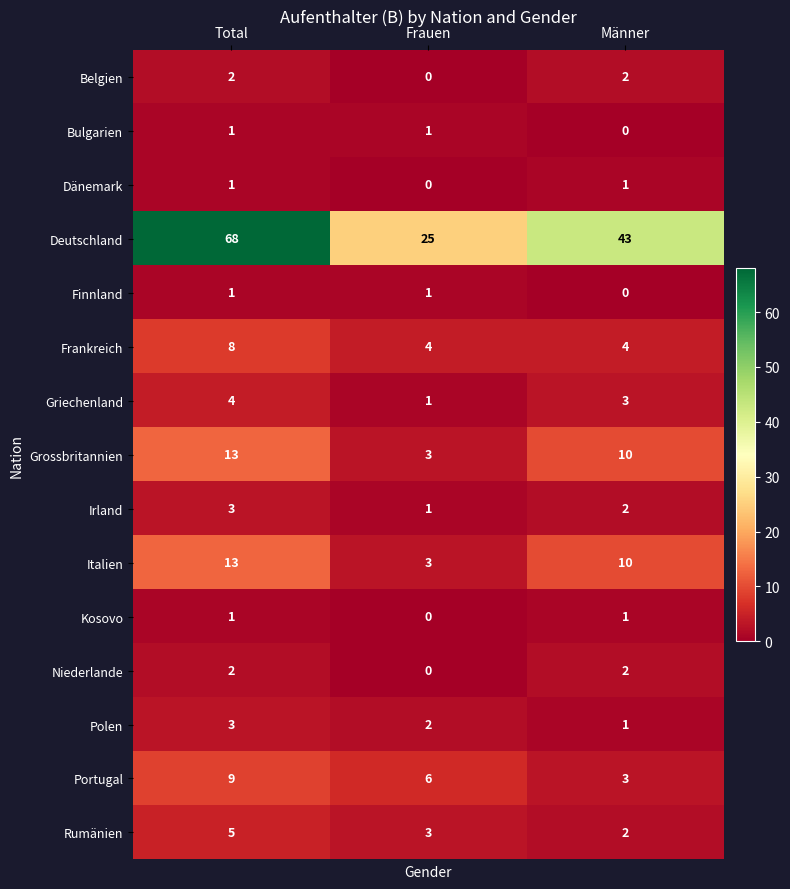

At which category is the sum across all series the highest?

Total